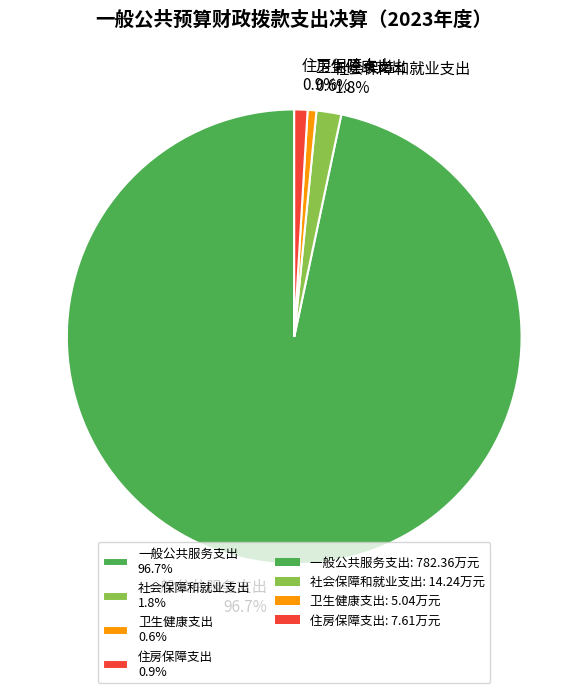

True or false: 一般公共服务支出 accounts for 97% of the total.

True